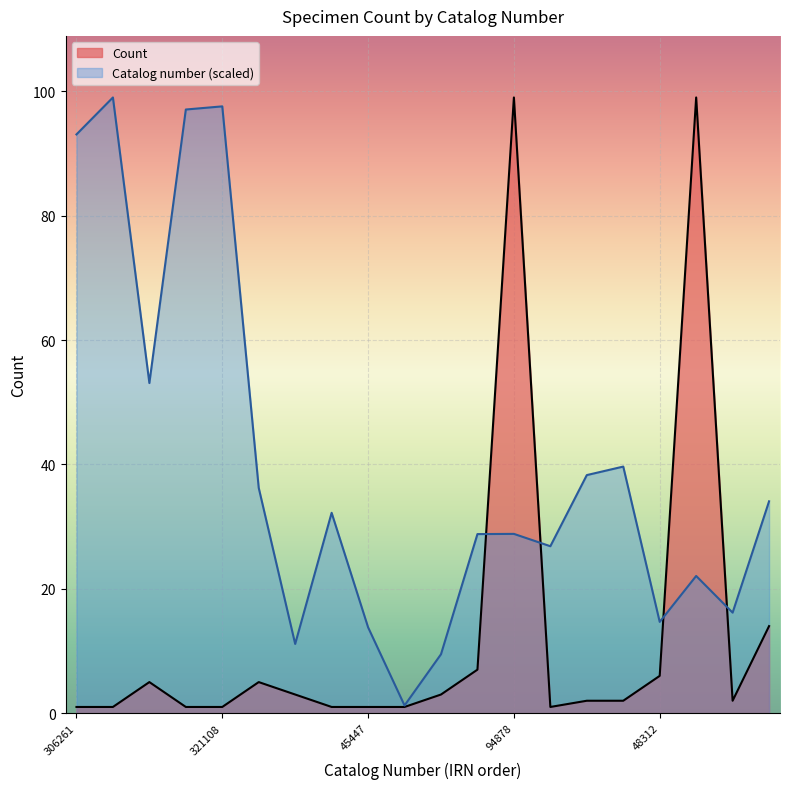

The value of Count at 306261 is 1.0. True or false?

True